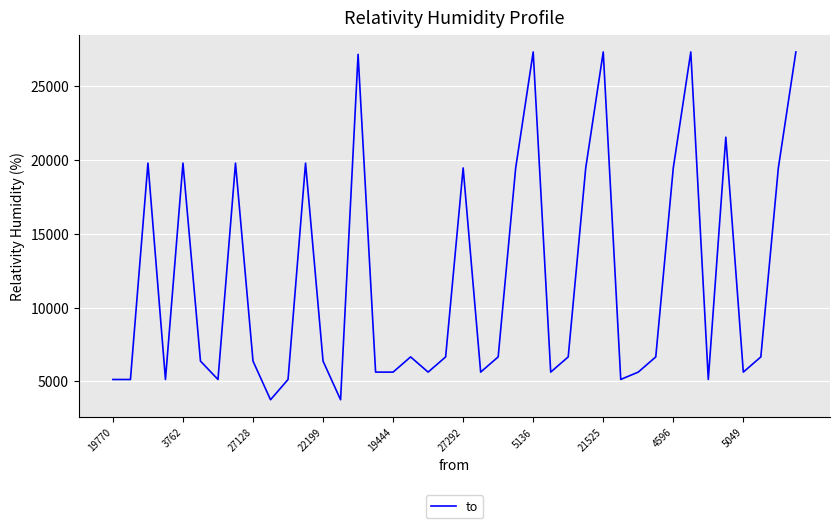

What is the difference between the maximum and minimum values?

23530